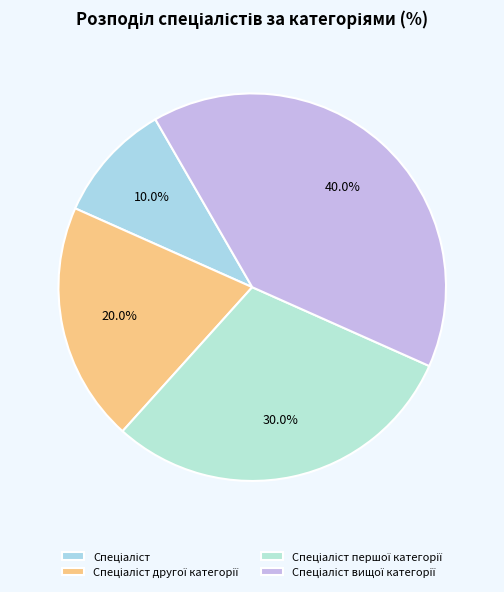

Combined, what portion of the pie is Спеціаліст and Спеціаліст вищої категорії?

50.0%